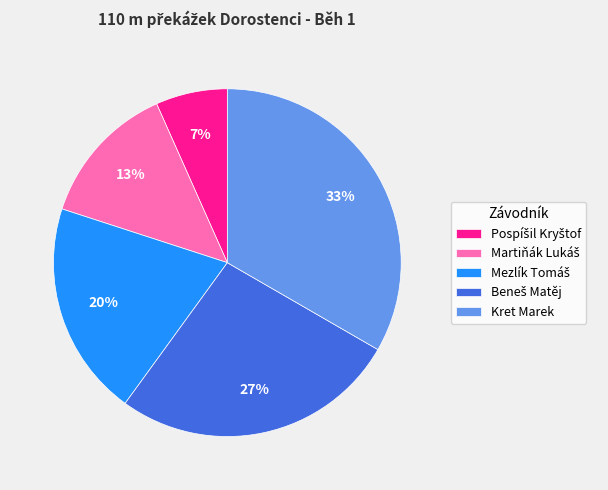

Which slice is the largest?

Kret Marek